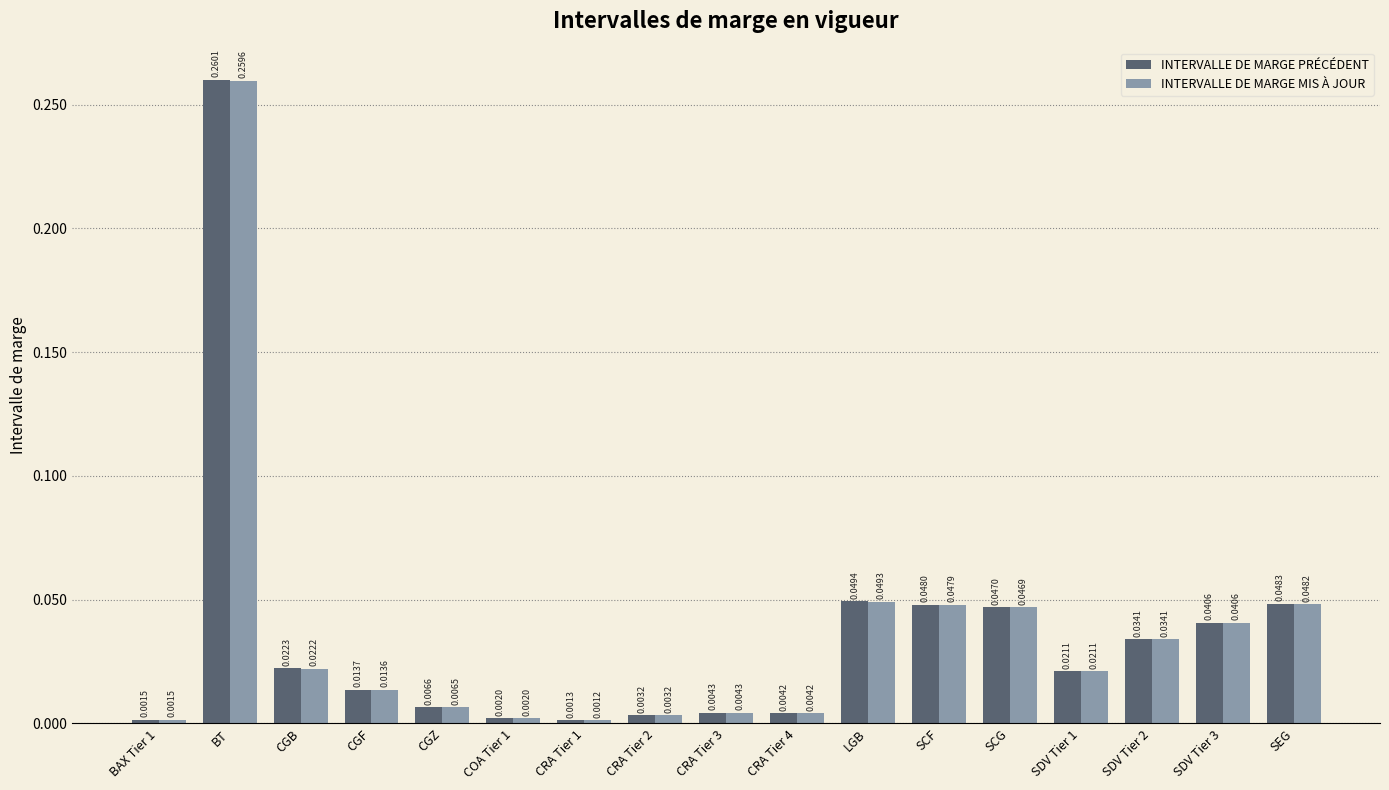

What are all the series names shown in the legend?

INTERVALLE DE MARGE PRÉCÉDENT, INTERVALLE DE MARGE MIS À JOUR